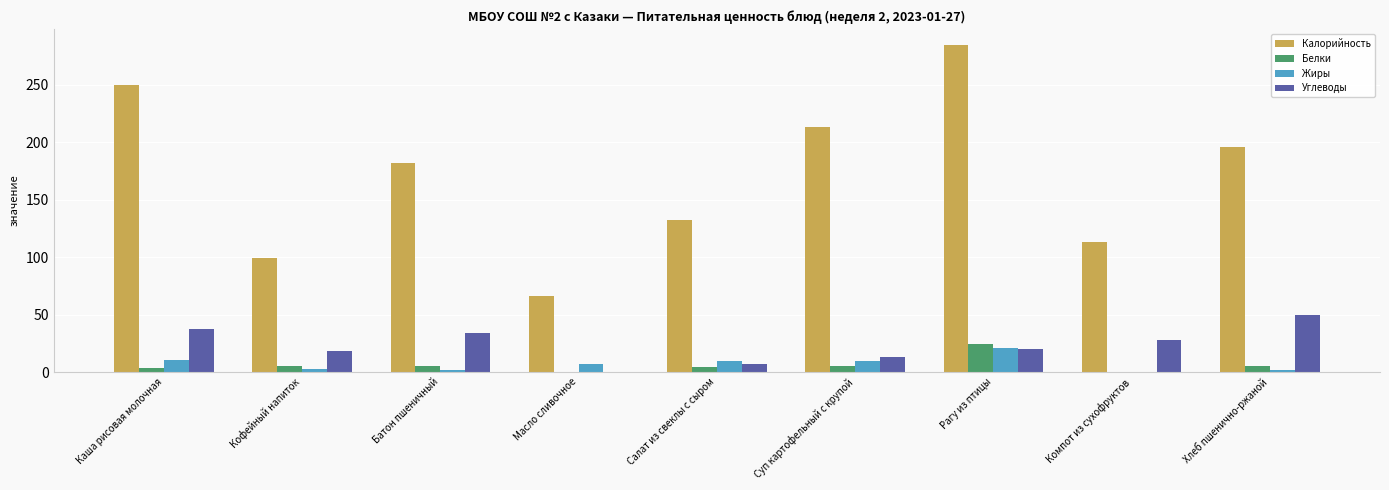

What is the approximate value of Жиры at Каша рисовая молочная?

10.2